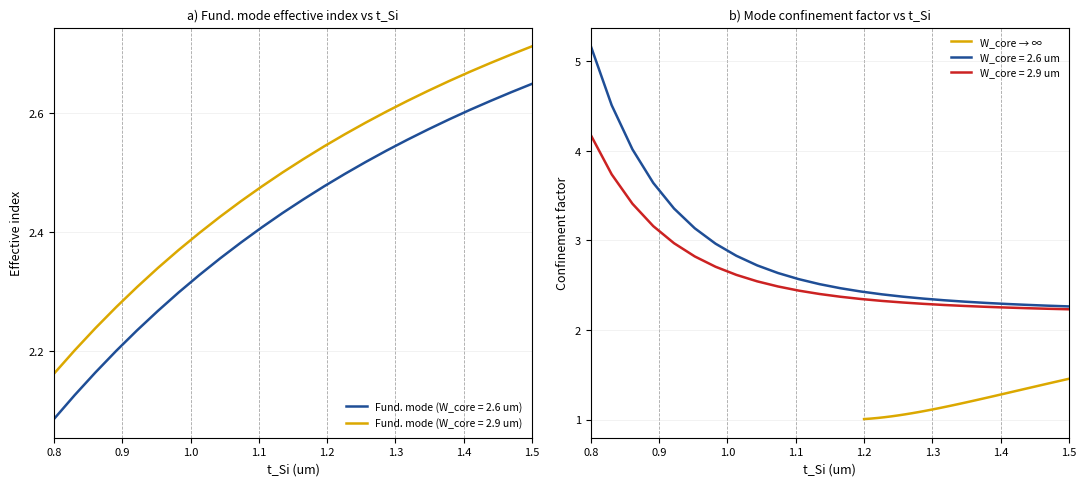

What is the difference between the second highest and second lowest values?

0.4